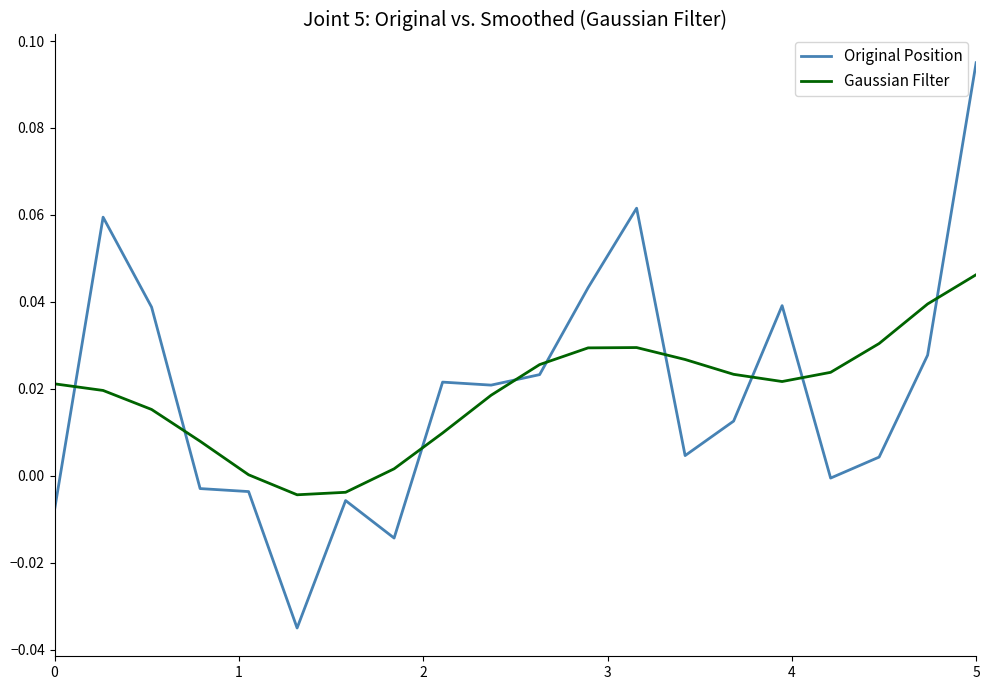

How many lines are shown in the chart?

2